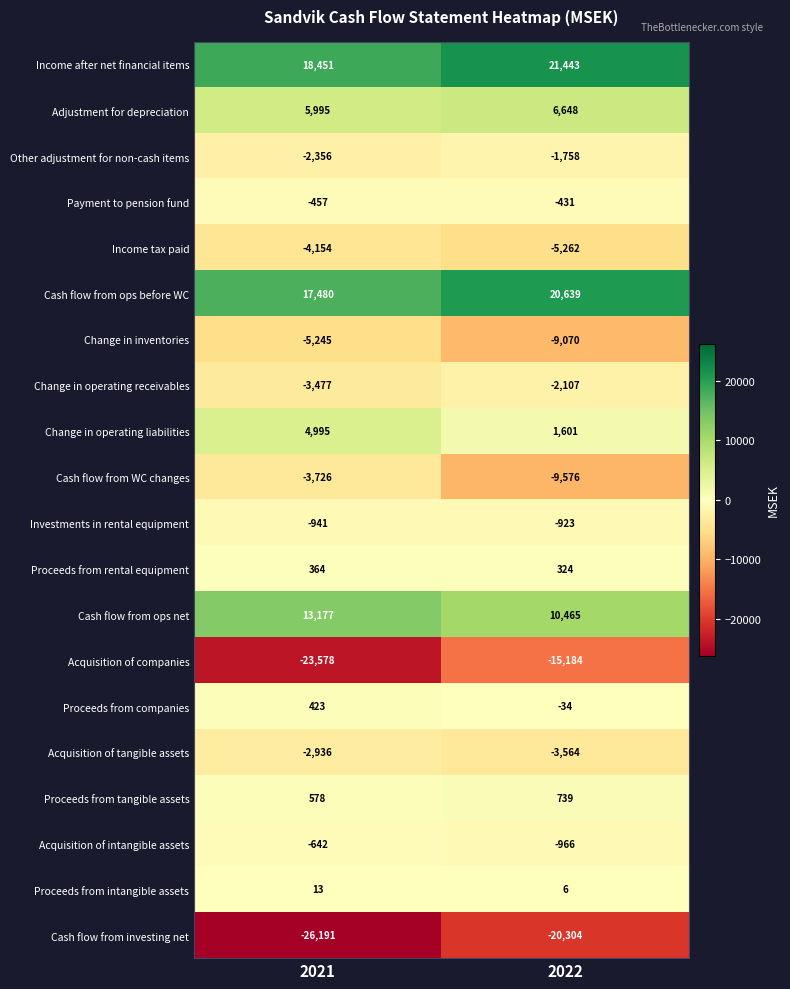

Which series has the largest range (max minus min)?

Acquisition of companies